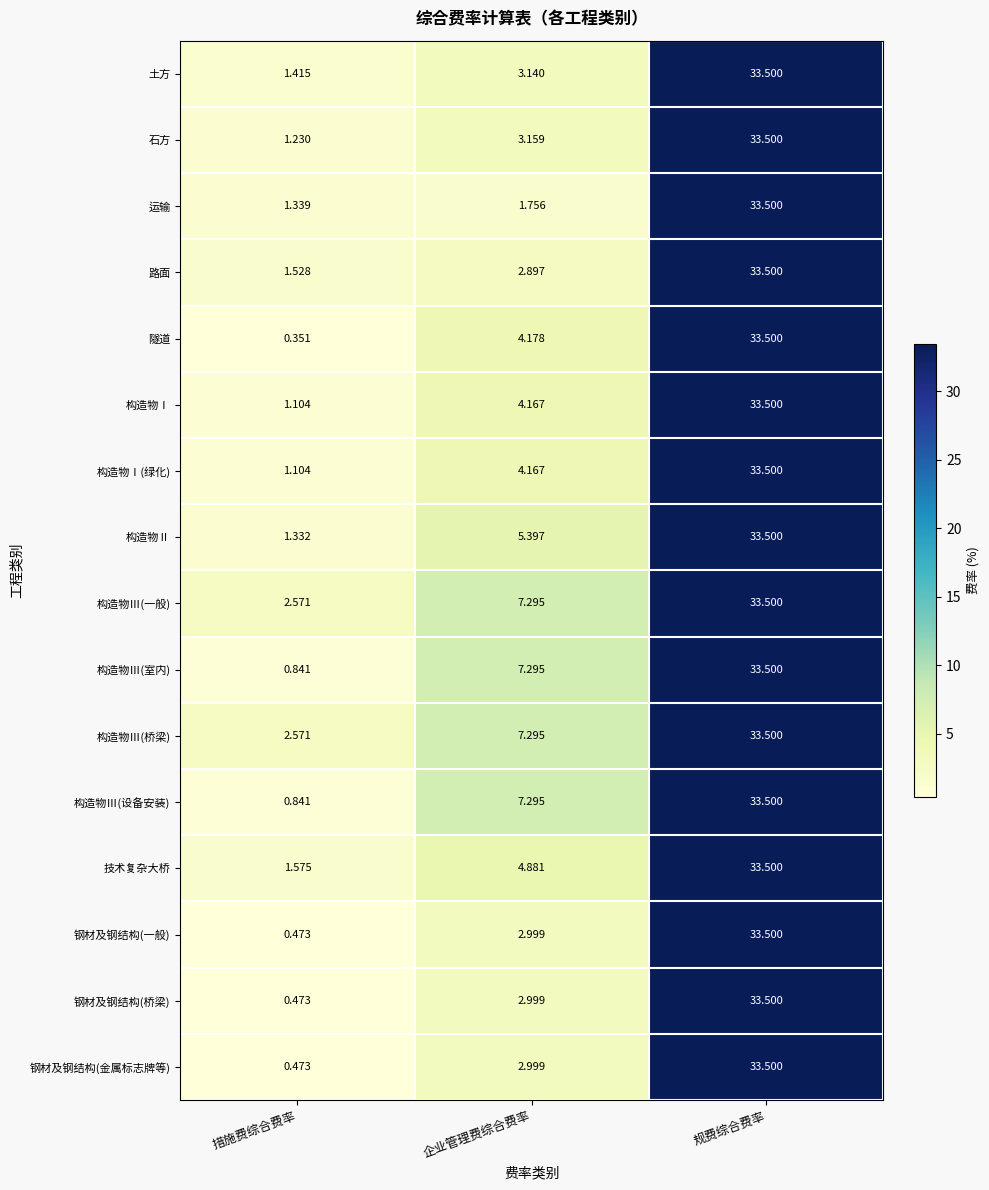

Count the number of categories in the chart.

3